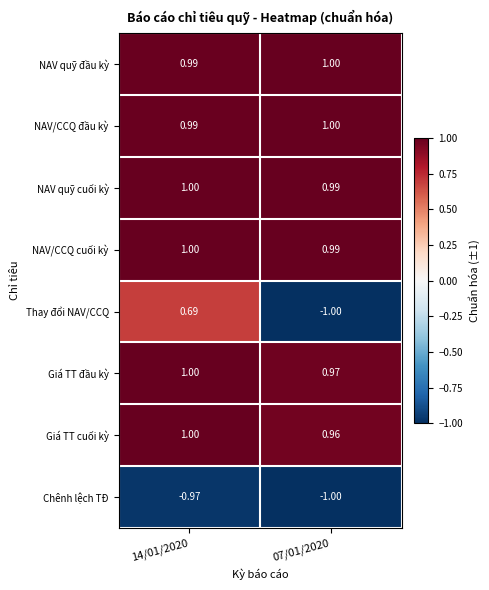

Is the value of NAV/CCQ đầu kỳ at 07/01/2020 greater than the value of Thay đổi NAV/CCQ at 14/01/2020?

Yes